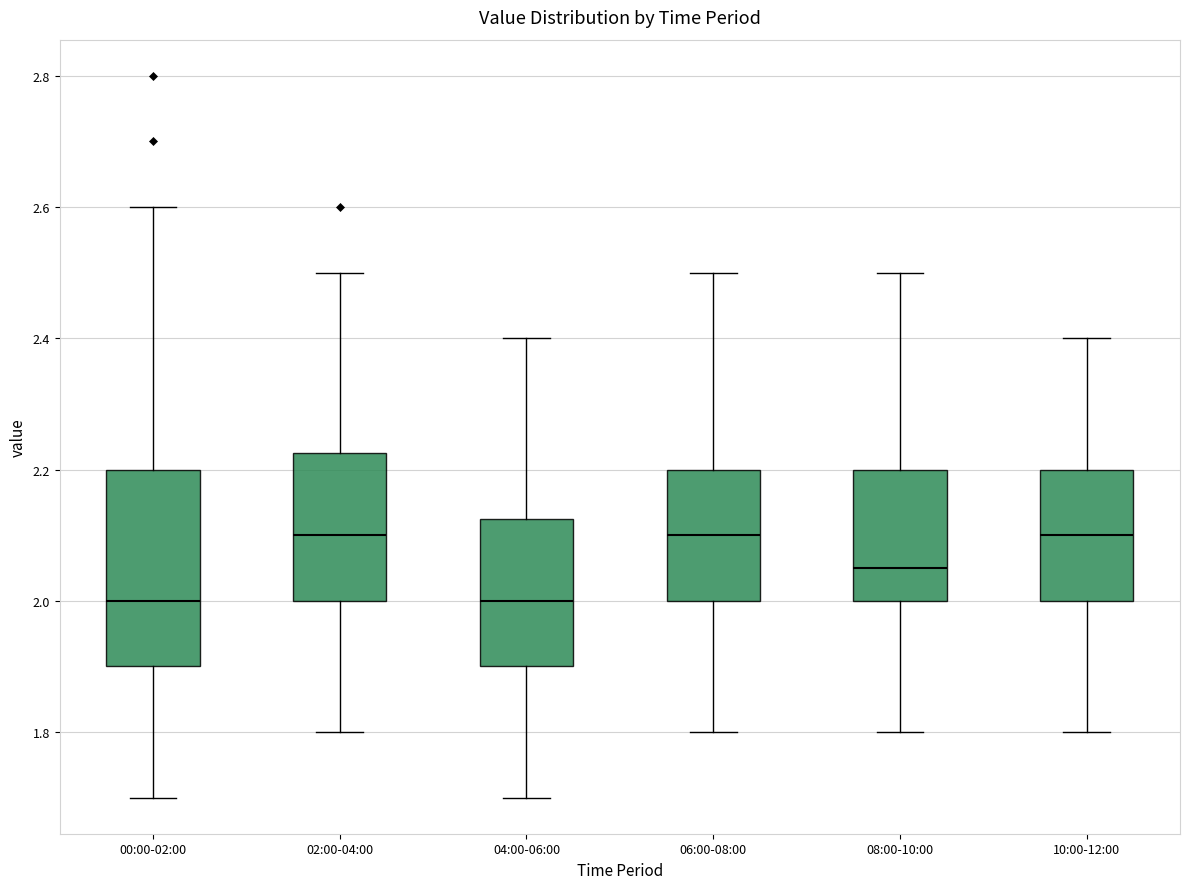

Comparing the boxes themselves (not the whiskers), which one is the tallest?

00:00-02:00